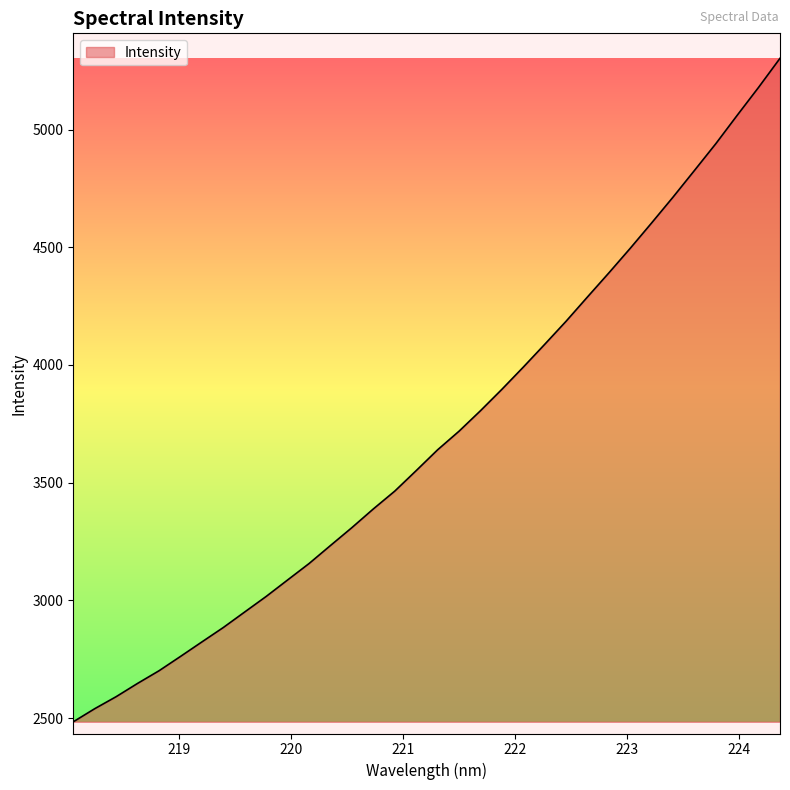

What is the minimum value shown in the chart?

2484.5